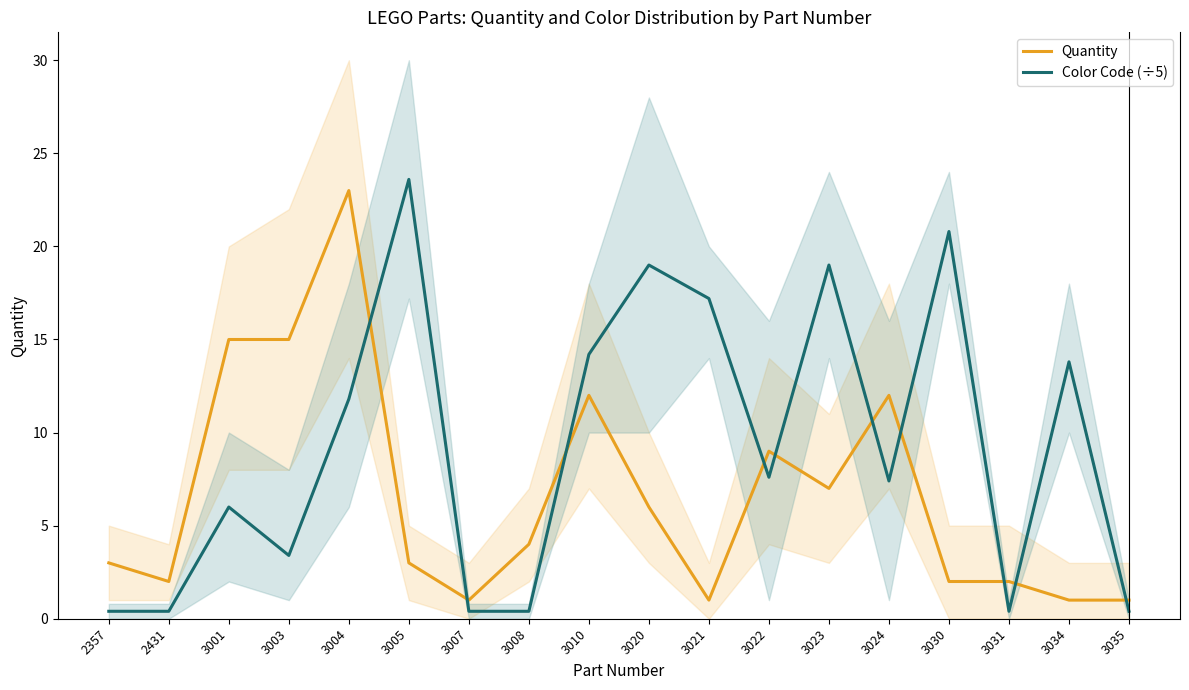

What is the value of the Quantity point at the 13th from the left?

7.0